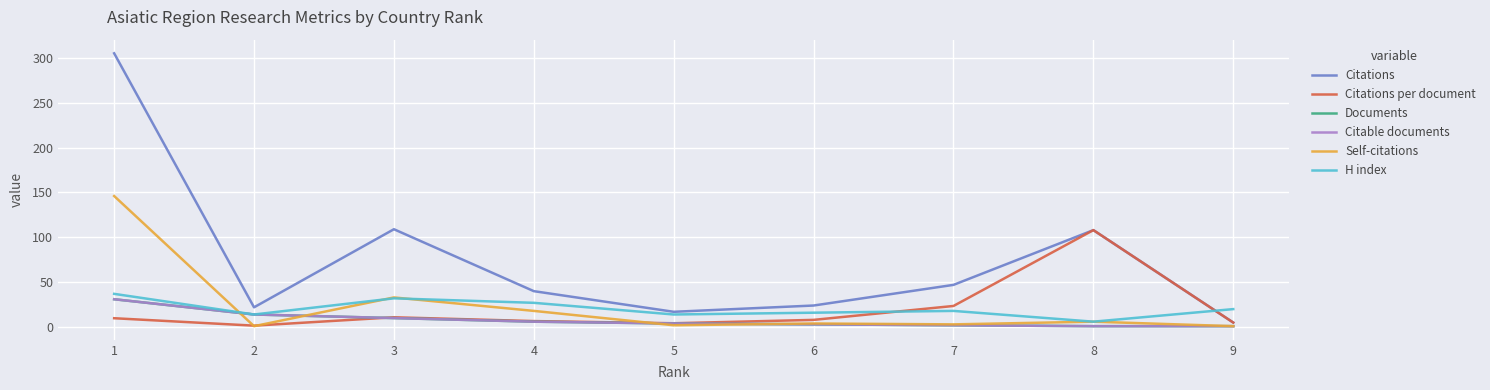

True or false: Self-citations has more than 2 interior local peaks.

True